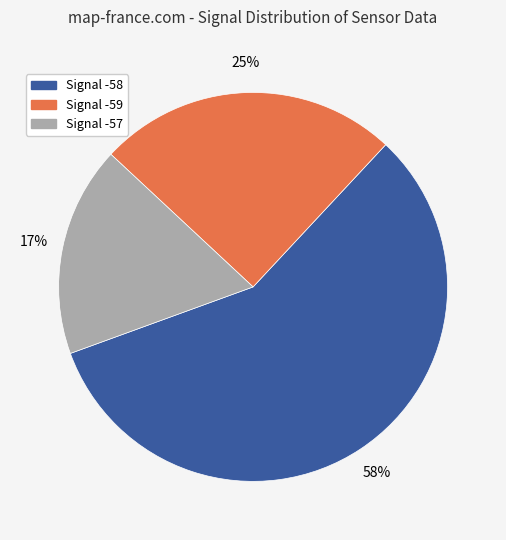

How many segments does this pie chart have?

3